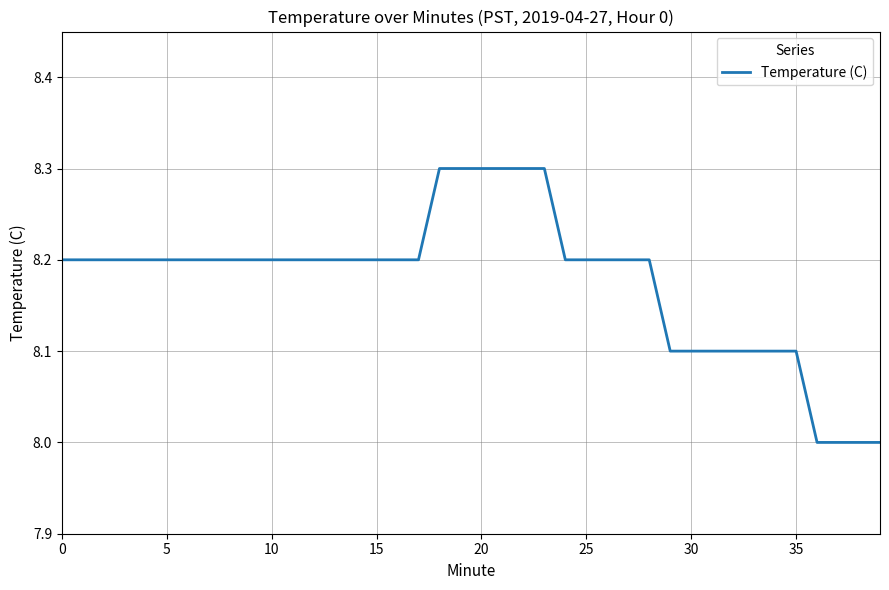

What is the greatest value displayed?

8.3